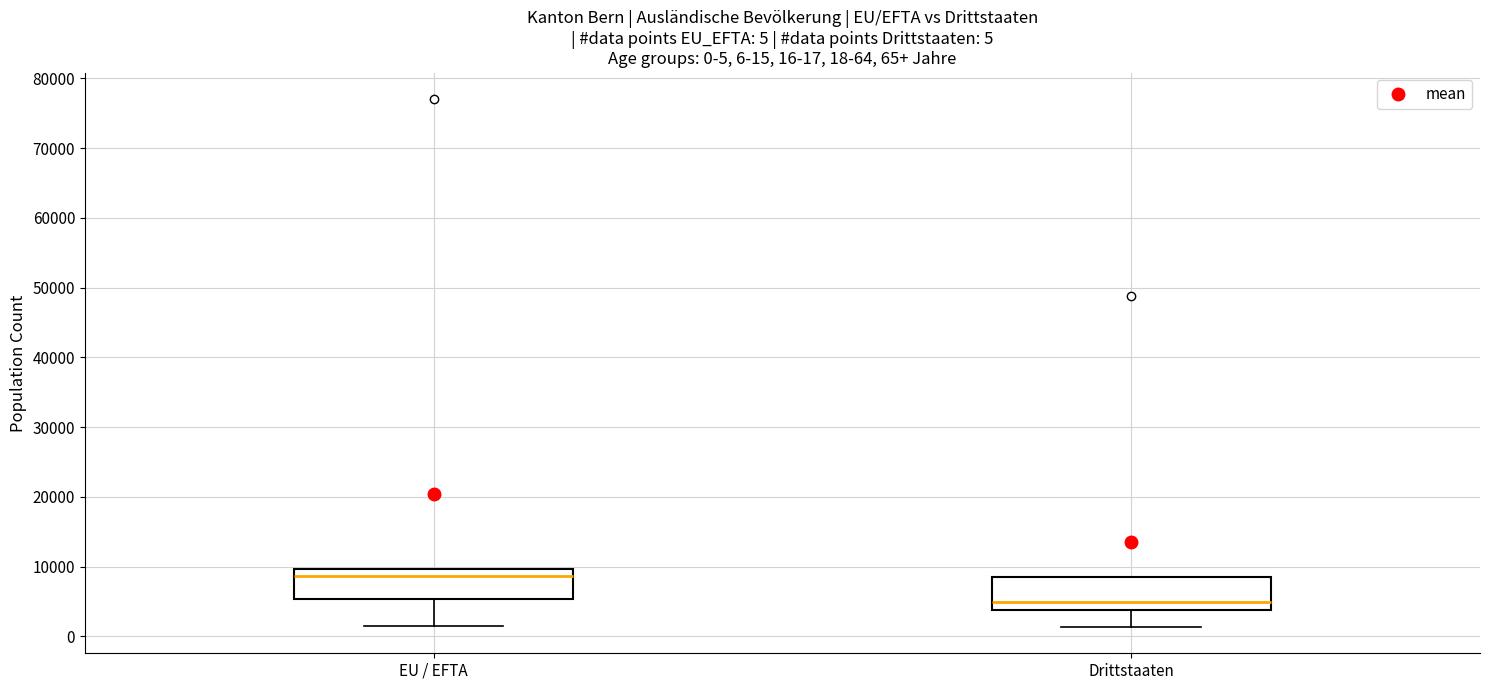

Which box has the highest median line?

EU / EFTA